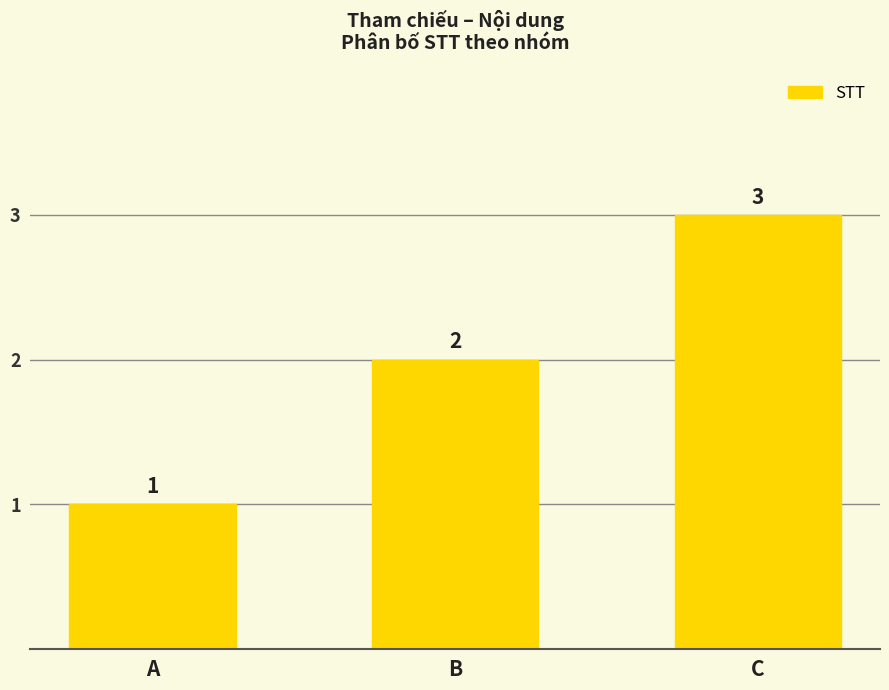

Where is the data nearest to the value 2?

B